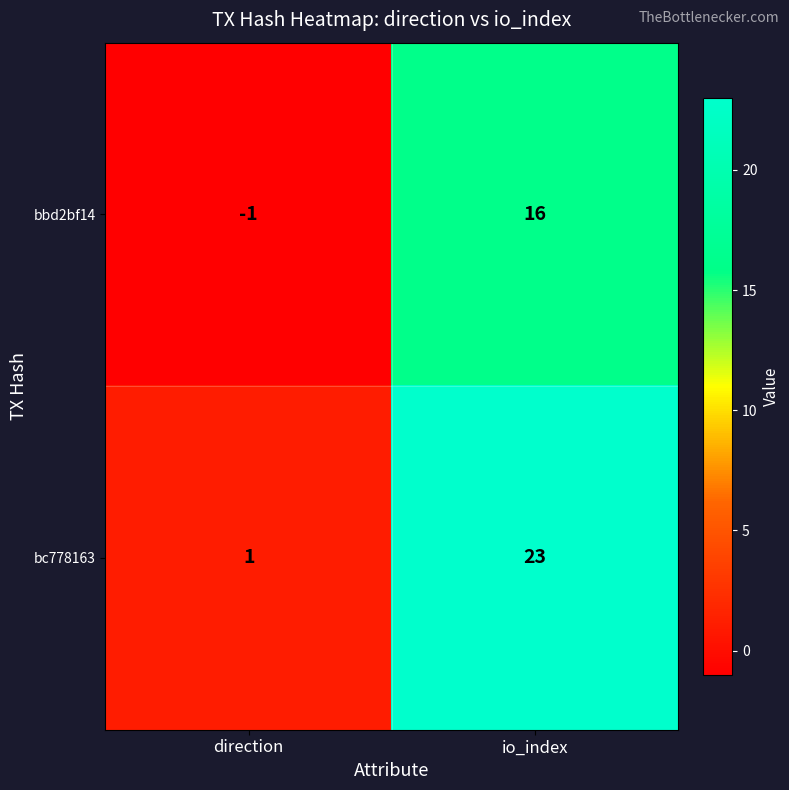

Rank the series at io_index from highest to lowest value.

bc778163, bbd2bf14